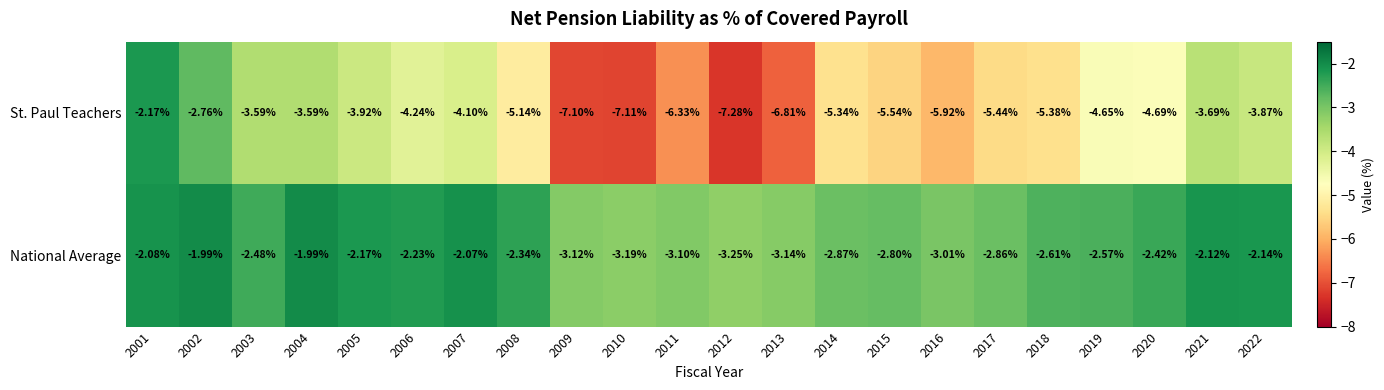

Which series changed the most between 2011 and 2019?

St. Paul Teachers